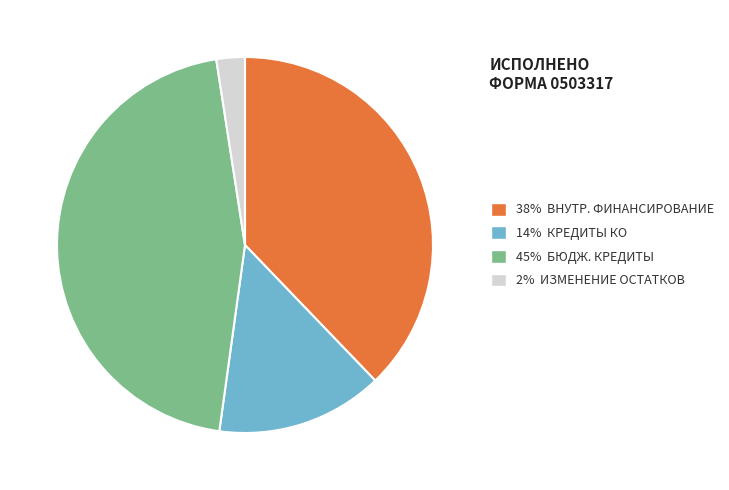

How many segments does this pie chart have?

4